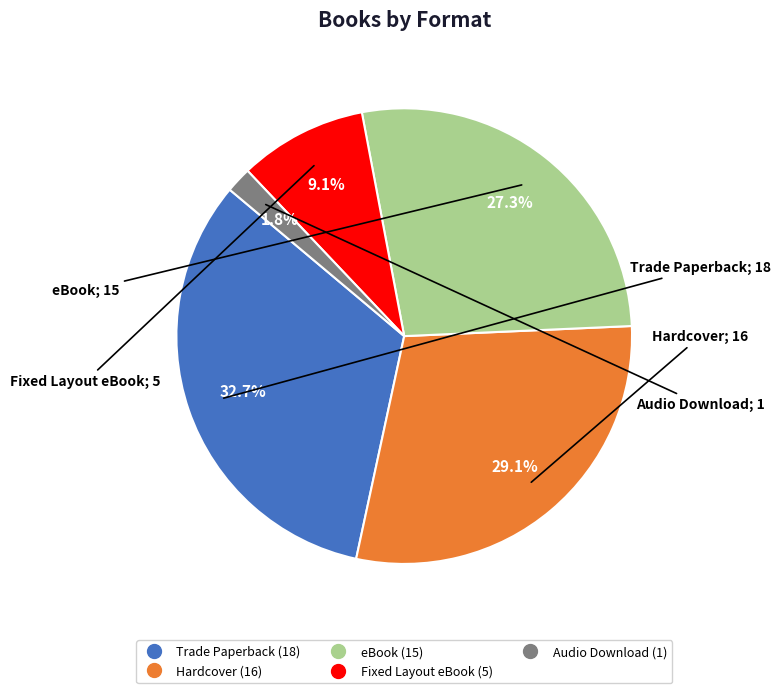

Does any single category account for the majority?

No